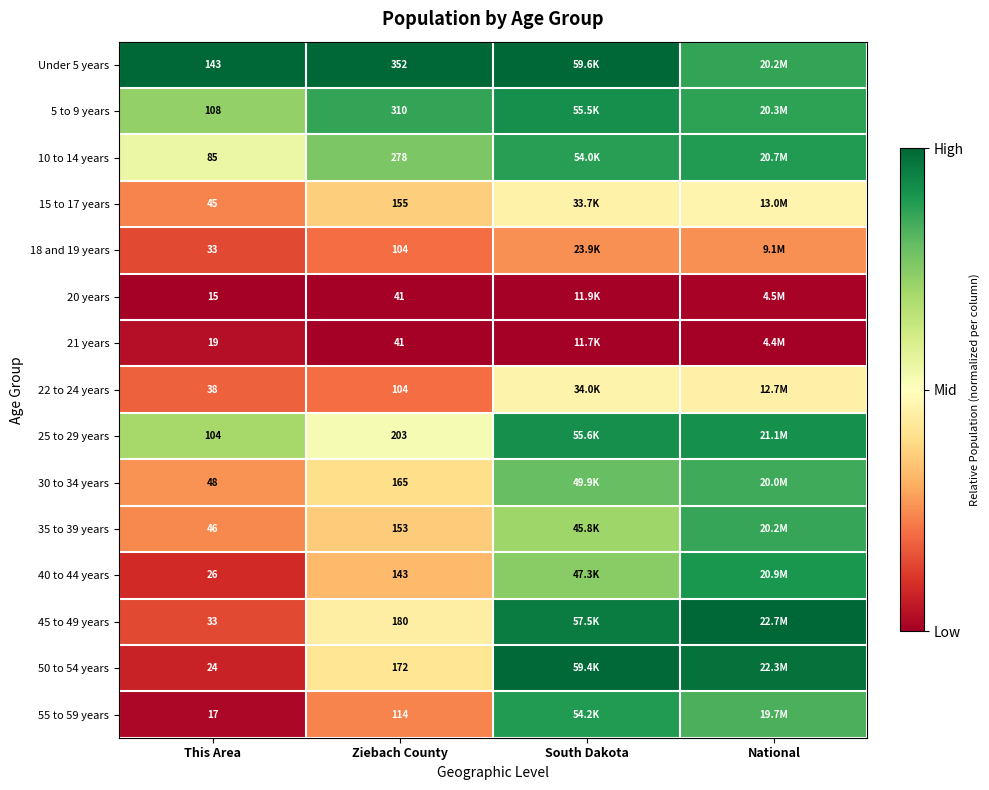

What is the total value across all series at Ziebach County?

2515.0